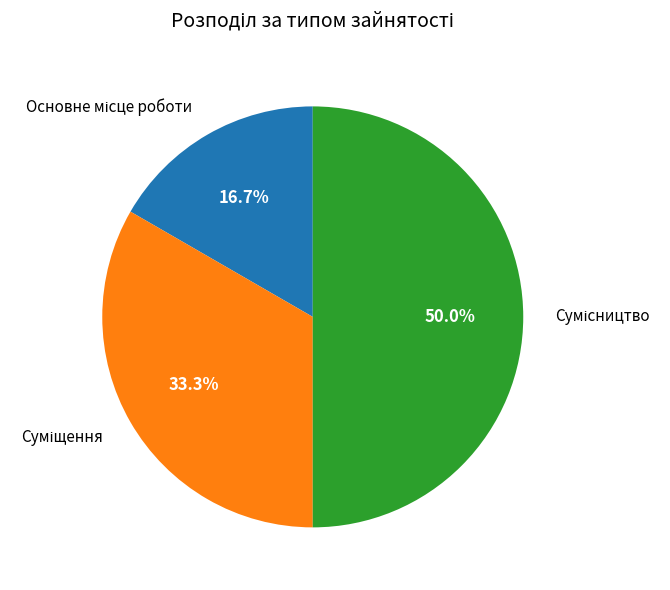

What percentage do Суміщення and Основне місце роботи together represent?

50.0%